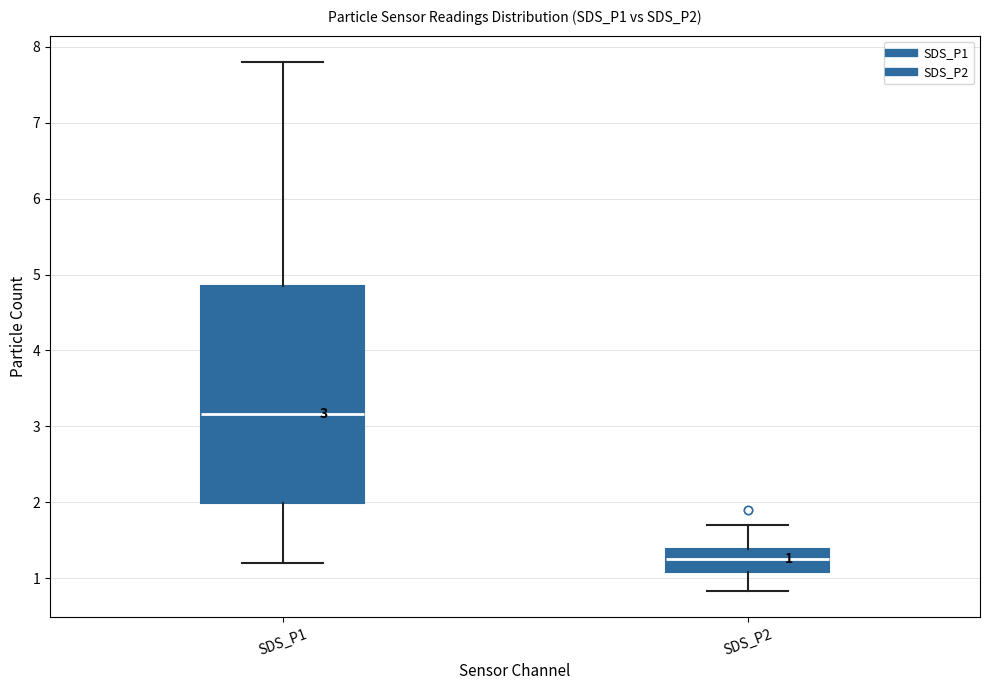

Which box's median line is the lowest?

SDS_P2